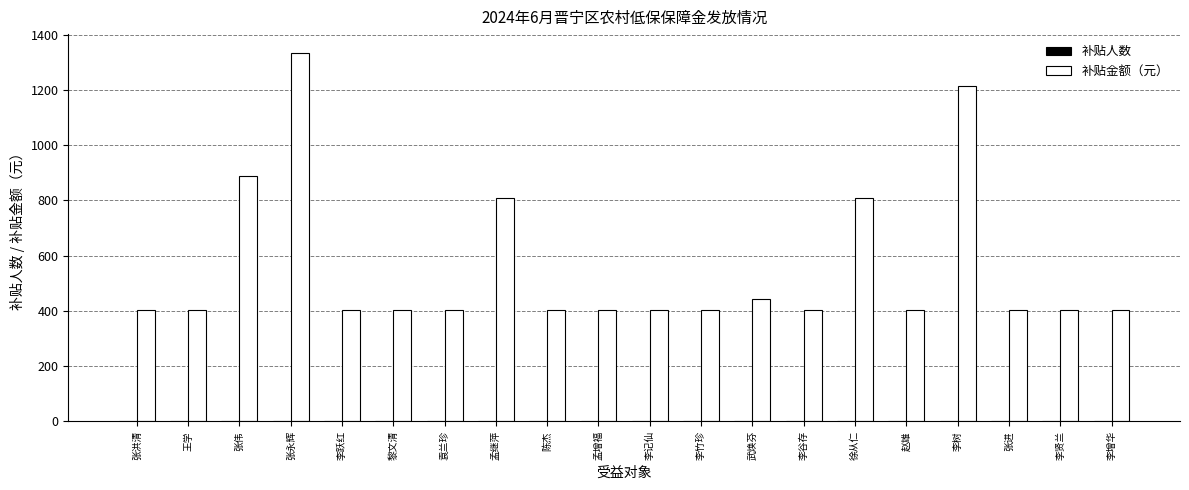

Which label corresponds to the largest value in the chart?

张永辉